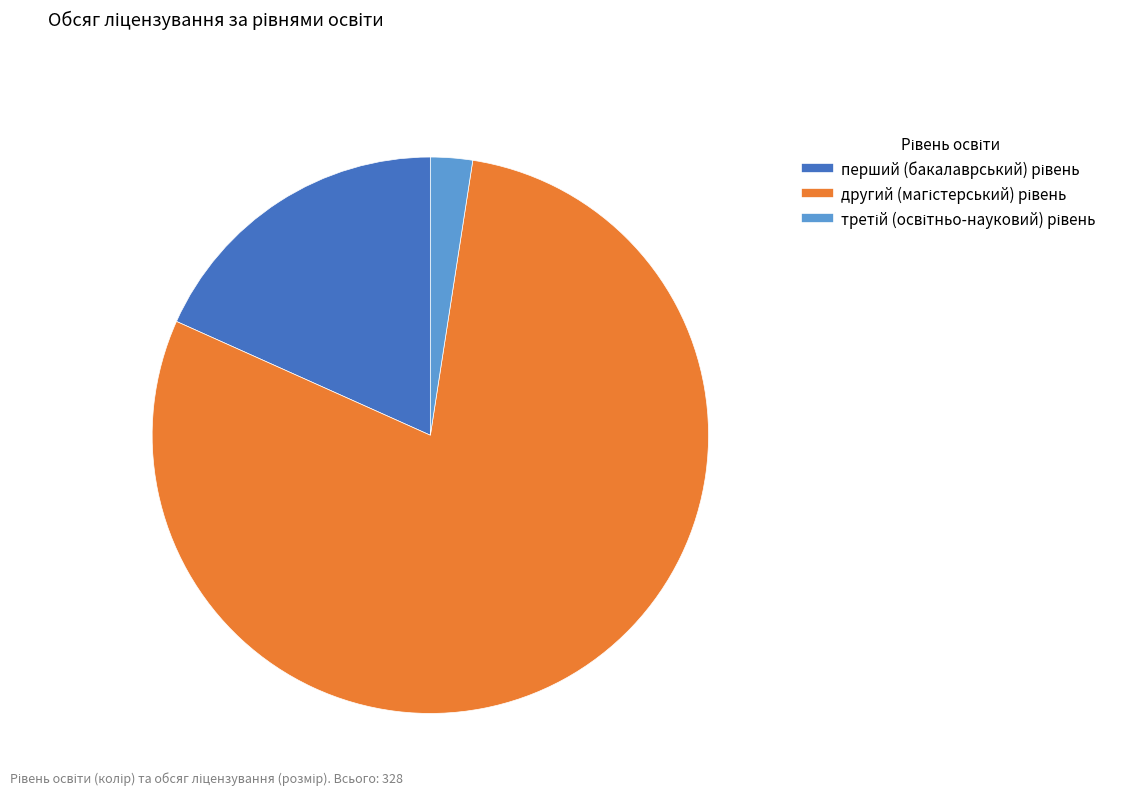

Does any single category account for the majority?

Yes